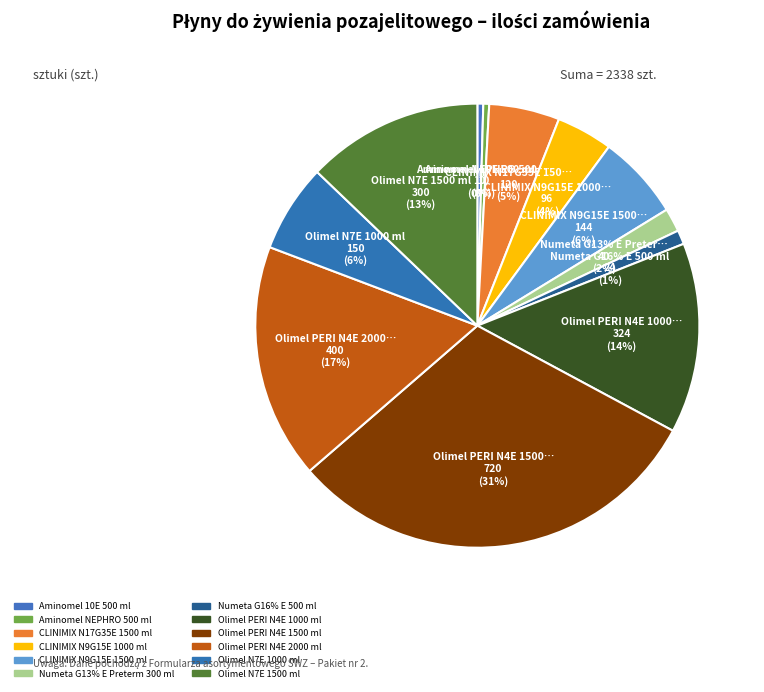

Is CLINIMIX N9G15E 1500 ml the majority of the pie?

No